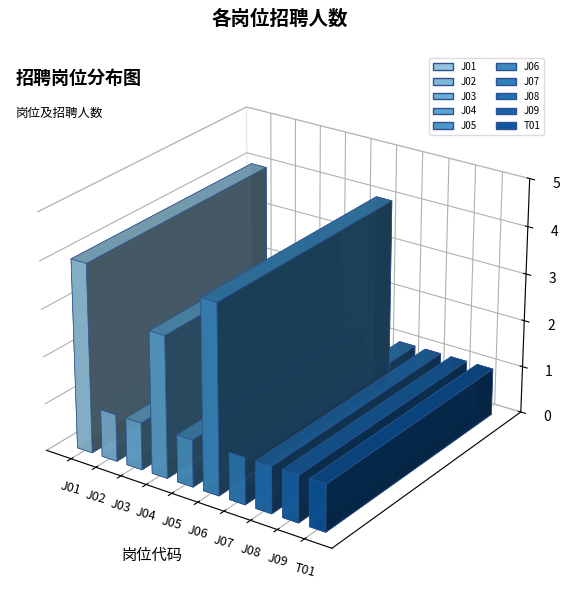

Rank the categories by value from highest to lowest.

J01, J06, J04, J02, J03, J05, J07, J08, J09, T01